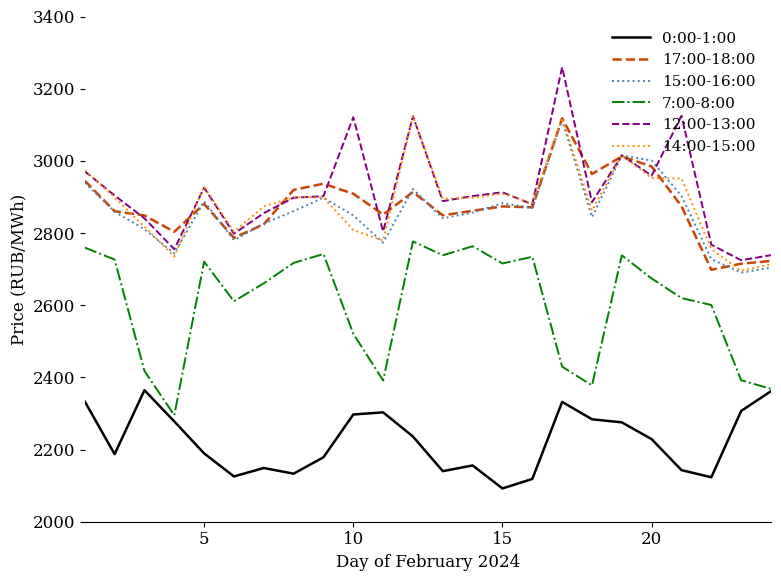

What is the maximum value shown in the chart?

3259.6